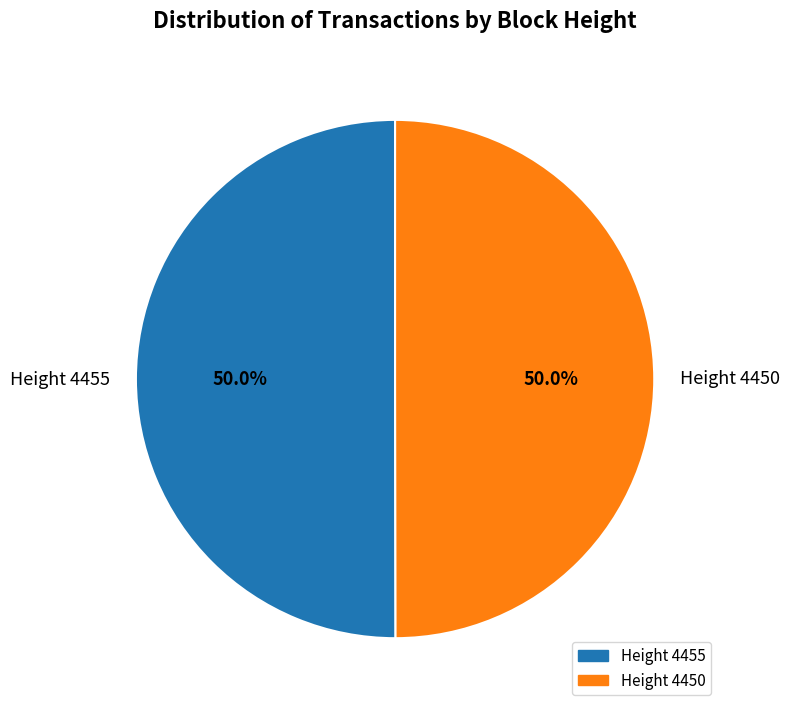

Approximately how many times larger is the value at Height 4450 compared to Height 4455?

1.0